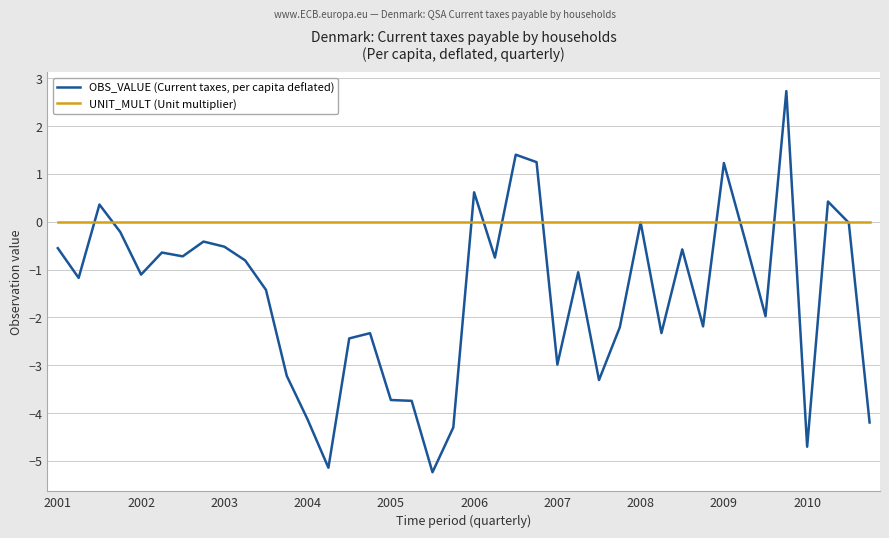

Rank the series by their average value, from highest to lowest.

UNIT_MULT (Unit multiplier), OBS_VALUE (Current taxes, per capita deflated)